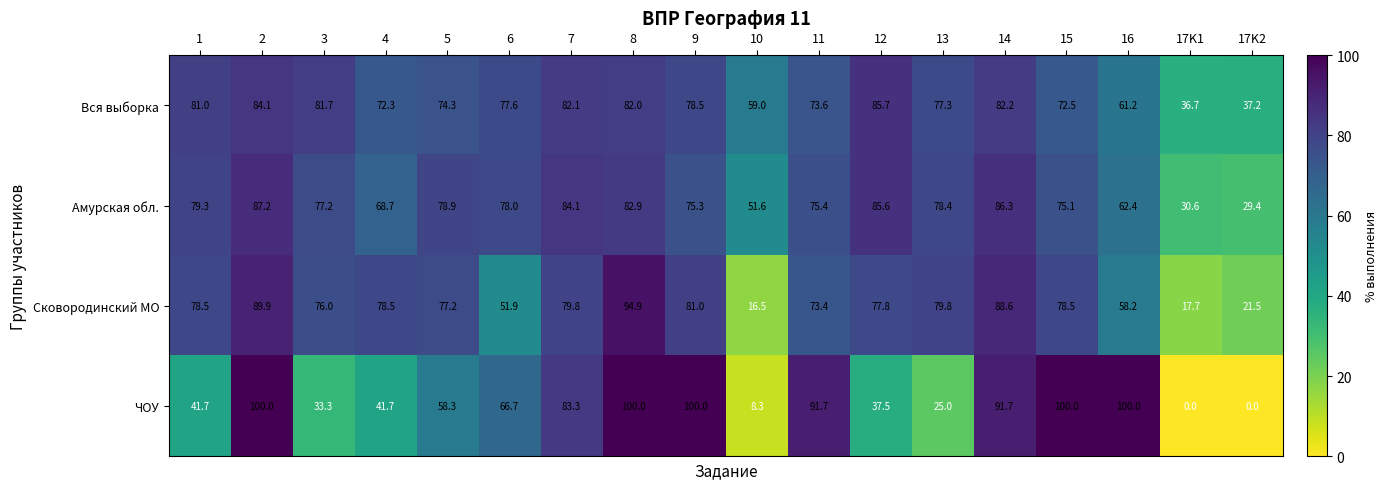

What is the difference between the Сковородинский МО values at 9 and 15?

2.5